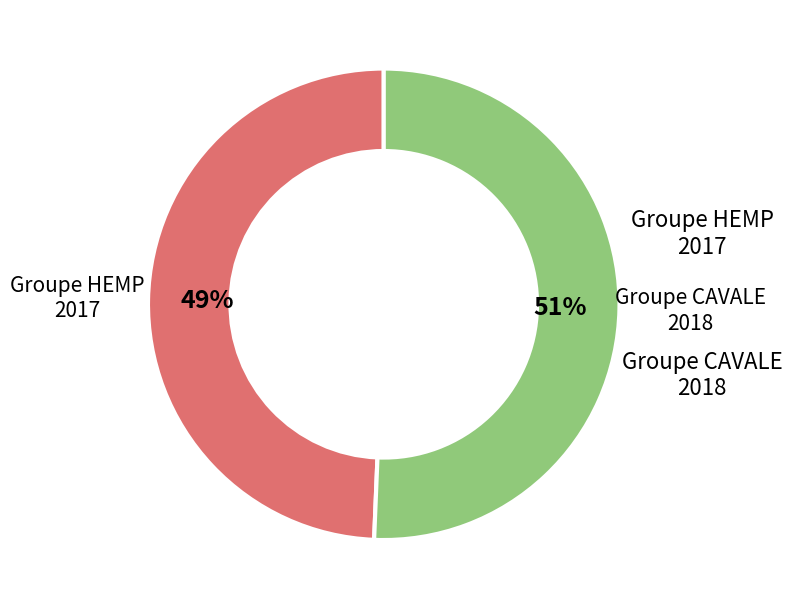

To the nearest percent, what is the average slice percentage?

50%